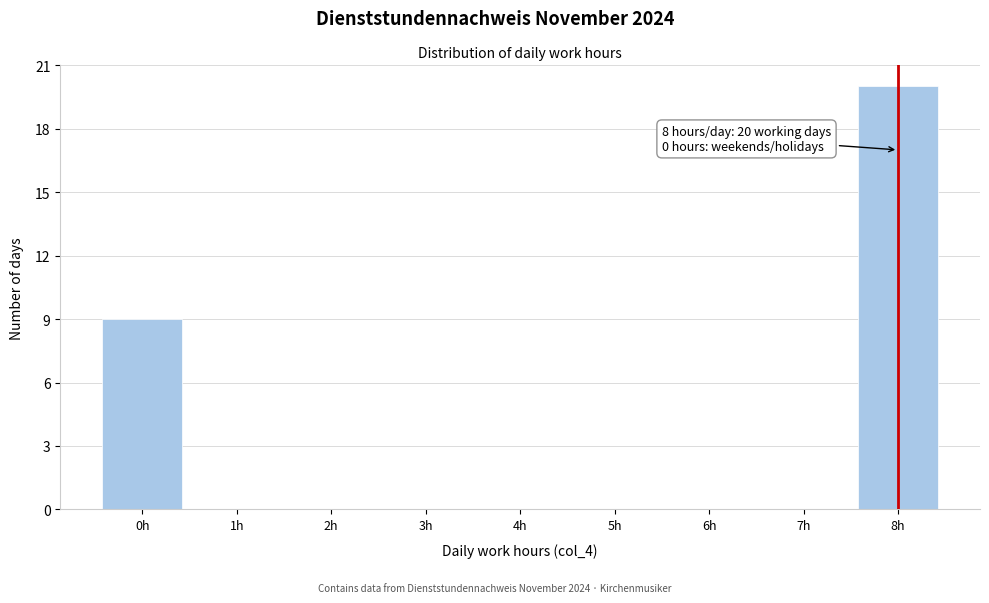

Reading right to left, extract all data points from this chart.

8h=20	7h=0	6h=0	5h=0	4h=0	3h=0	2h=0	1h=0	0h=9